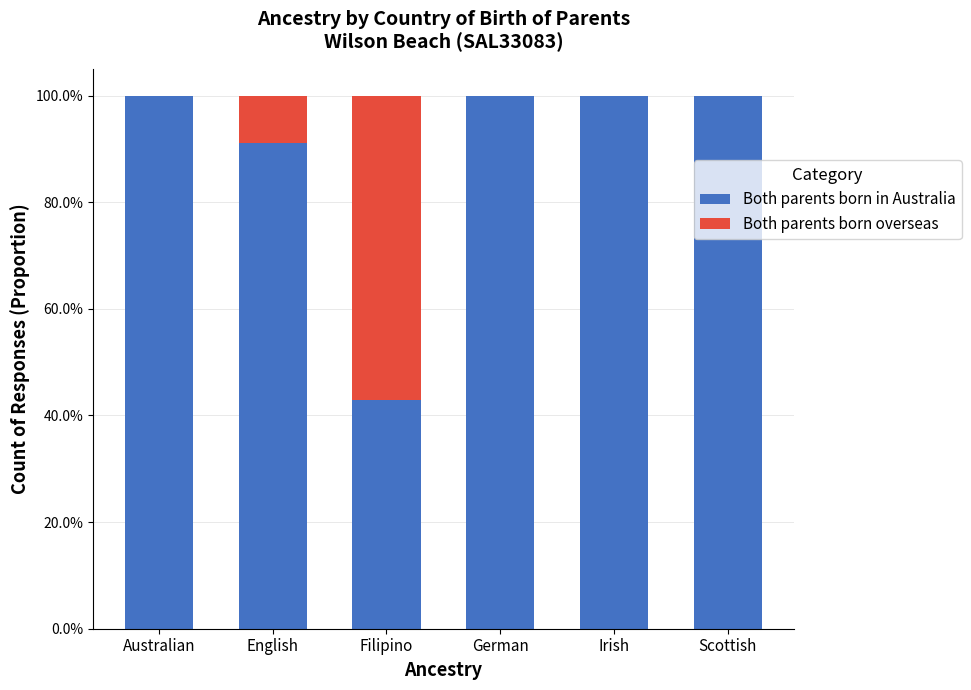

What are all the series names shown in the legend?

Both parents born in Australia, Both parents born overseas